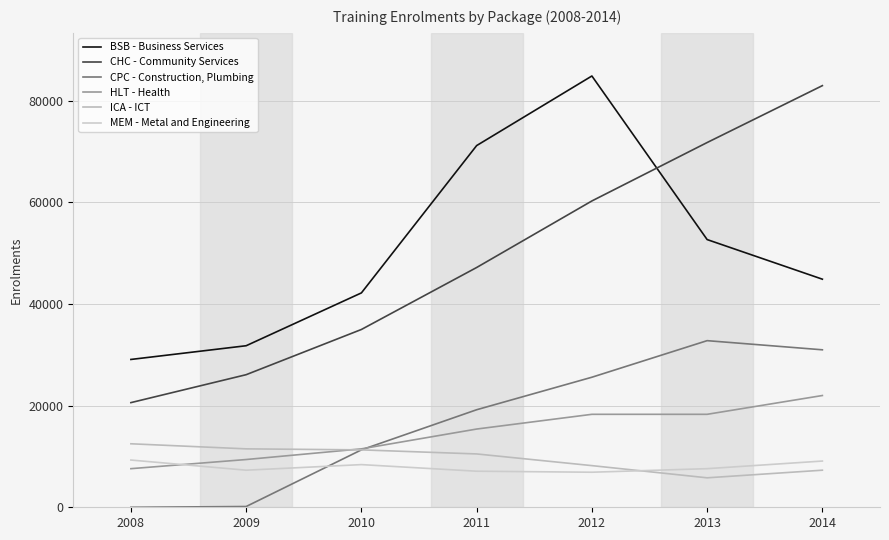

Count the number of categories in the chart.

7